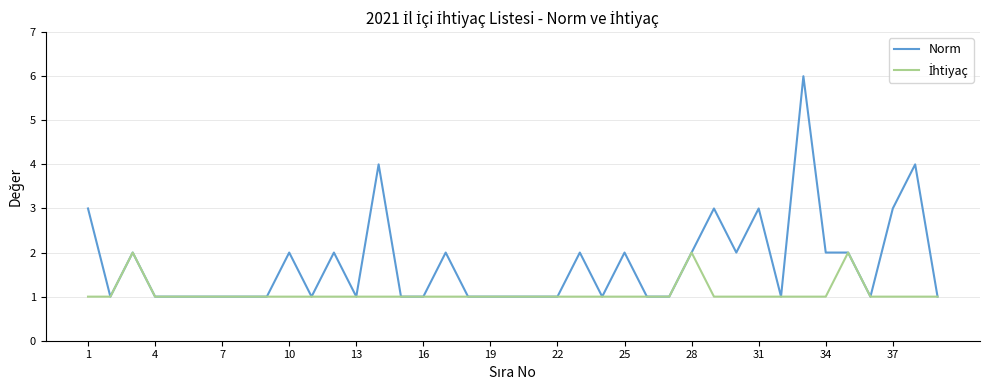

What is the highest value of the Norm series?

6